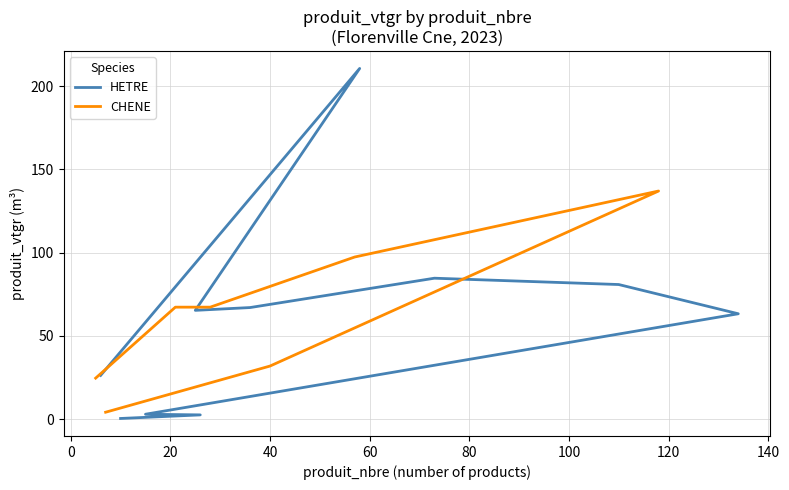

Where is the first local minimum?

8